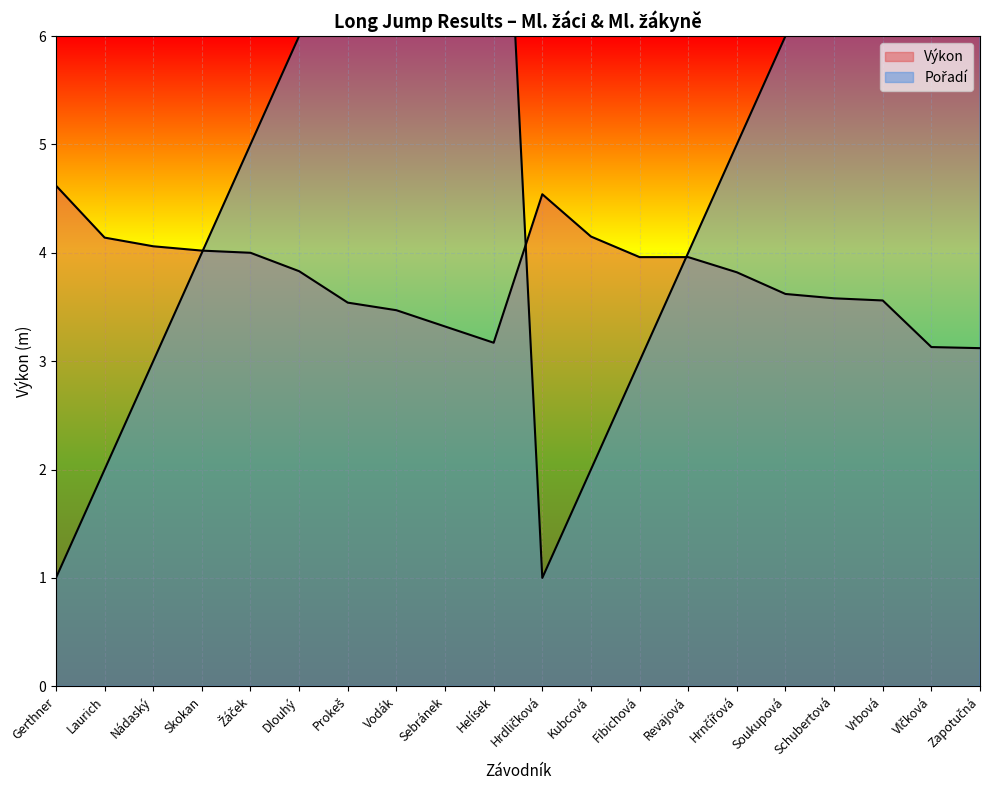

List the series in order of their overall mean, lowest first.

Výkon, Pořadí